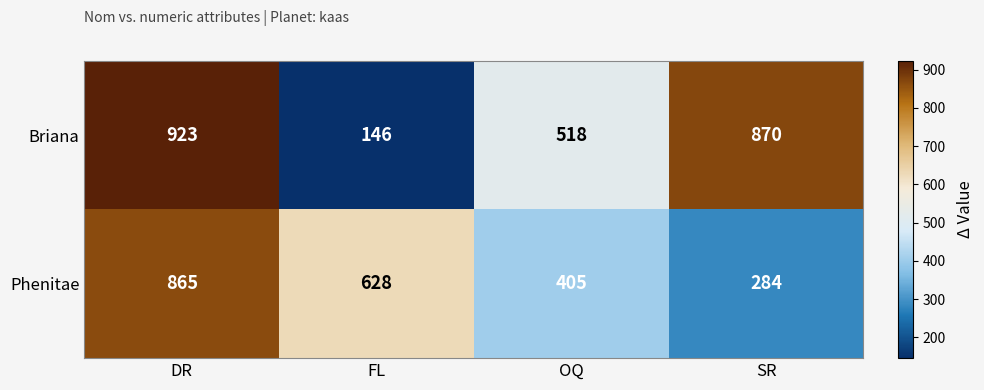

The value of Phenitae at FL is 890. True or false?

False